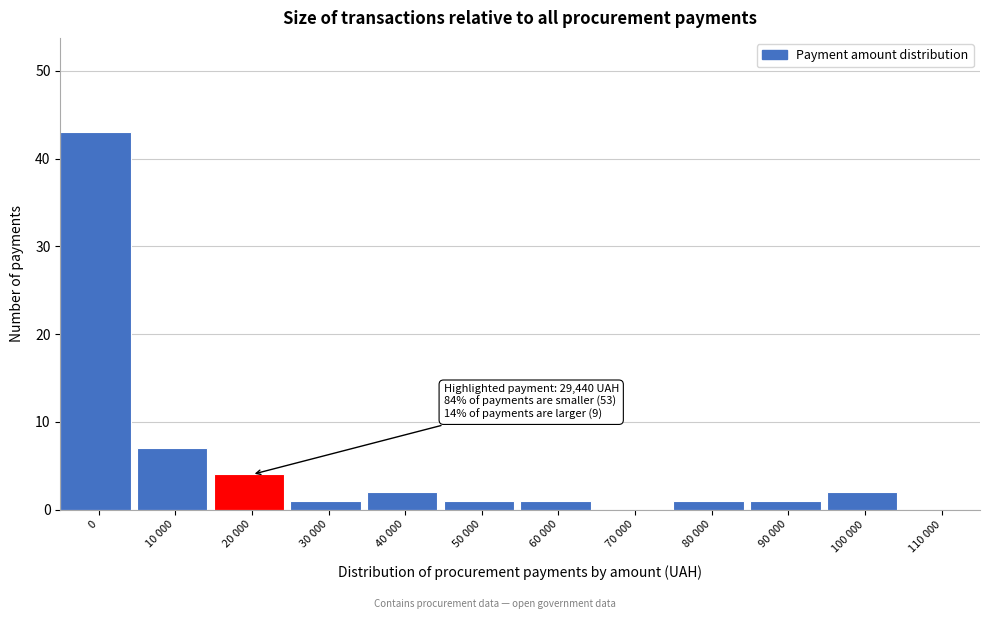

Reading right to left, extract all data points from this chart.

110 000=0	100 000=2	90 000=1	80 000=1	70 000=0	60 000=1	50 000=1	40 000=2	30 000=1	20 000=4	10 000=7	0=43